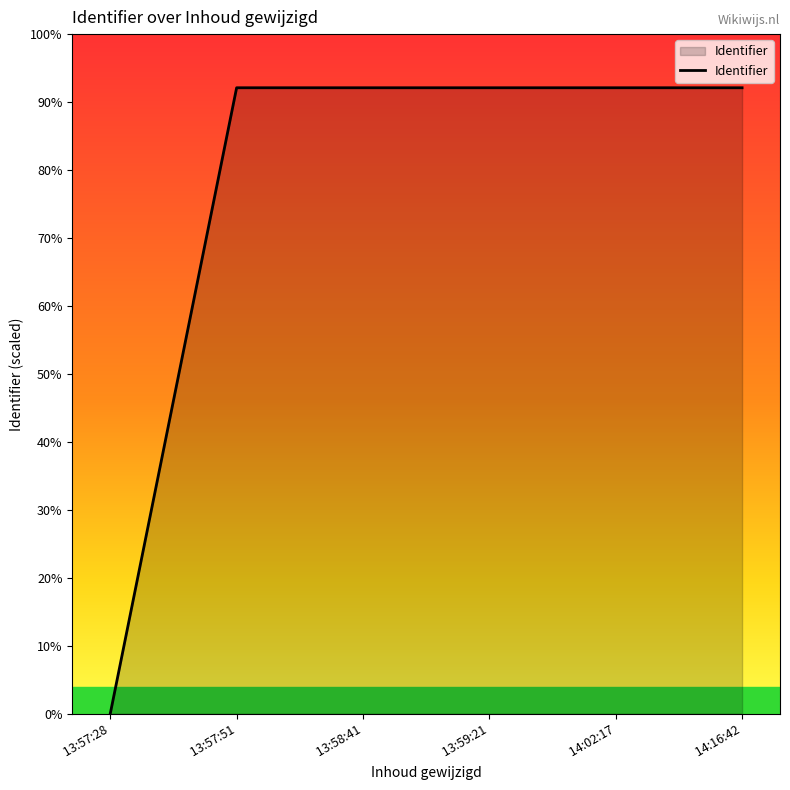

What is the label of the 2nd point from the left?

 13:57:51